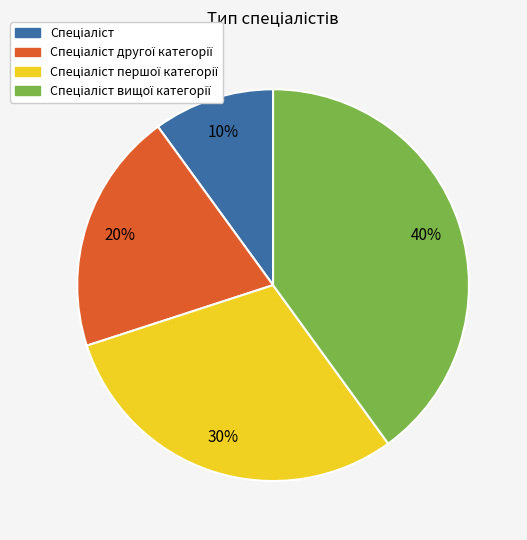

Count the number of slices in the pie.

4